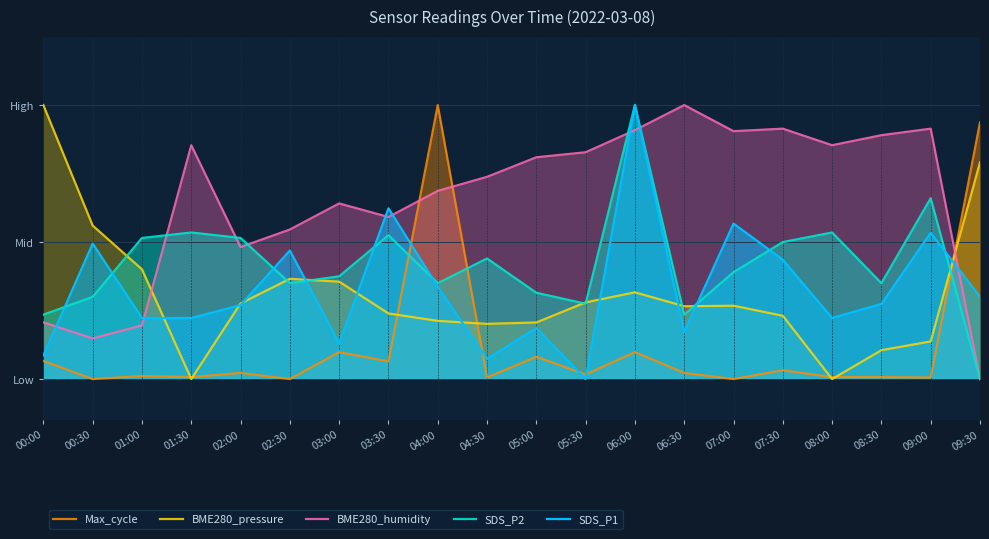

Reading left to right, what are all the values shown in this chart?

Max_cycle: 00:00=0.1	00:30=0.0	01:00=0.0	01:30=0.0	02:00=0.0	02:30=0.0	03:00=0.1	03:30=0.1	04:00=1.0	04:30=0.0	05:00=0.1	05:30=0.0	06:00=0.1	06:30=0.0	07:00=0.0	07:30=0.0	08:00=0.0	08:30=0.0	09:00=0.0	09:30=0.9
BME280_pressure: 00:00=1.0	00:30=0.6	01:00=0.4	01:30=0.0	02:00=0.3	02:30=0.4	03:00=0.4	03:30=0.2	04:00=0.2	04:30=0.2	05:00=0.2	05:30=0.3	06:00=0.3	06:30=0.3	07:00=0.3	07:30=0.2	08:00=0.0	08:30=0.1	09:00=0.1	09:30=0.8
BME280_humidity: 00:00=0.2	00:30=0.1	01:00=0.2	01:30=0.9	02:00=0.5	02:30=0.5	03:00=0.6	03:30=0.6	04:00=0.7	04:30=0.7	05:00=0.8	05:30=0.8	06:00=0.9	06:30=1.0	07:00=0.9	07:30=0.9	08:00=0.9	08:30=0.9	09:00=0.9	09:30=0.0
SDS_P2: 00:00=0.2	00:30=0.3	01:00=0.5	01:30=0.5	02:00=0.5	02:30=0.3	03:00=0.4	03:30=0.5	04:00=0.3	04:30=0.4	05:00=0.3	05:30=0.3	06:00=1.0	06:30=0.2	07:00=0.4	07:30=0.5	08:00=0.5	08:30=0.3	09:00=0.7	09:30=0.0
SDS_P1: 00:00=0.1	00:30=0.5	01:00=0.2	01:30=0.2	02:00=0.3	02:30=0.5	03:00=0.1	03:30=0.6	04:00=0.3	04:30=0.1	05:00=0.2	05:30=0.0	06:00=1.0	06:30=0.2	07:00=0.6	07:30=0.4	08:00=0.2	08:30=0.3	09:00=0.5	09:30=0.3